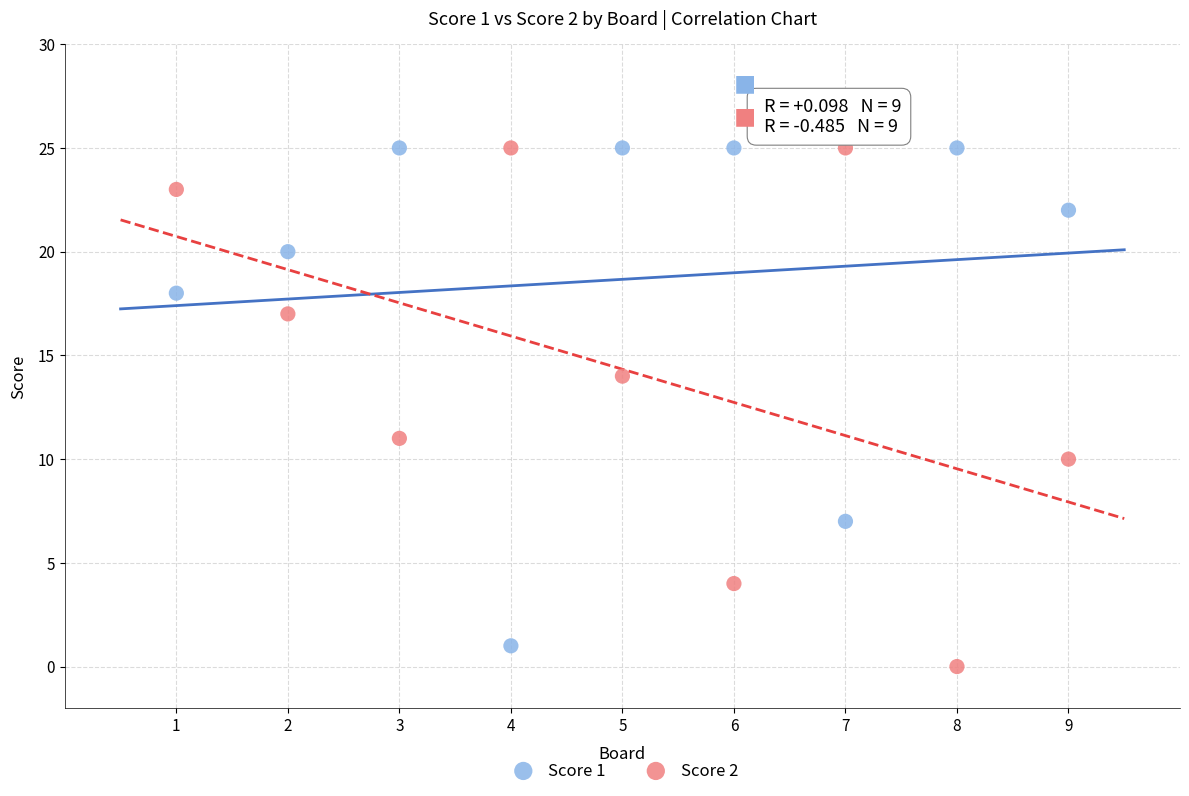

Which series reaches the minimum Y coordinate?

Score 2